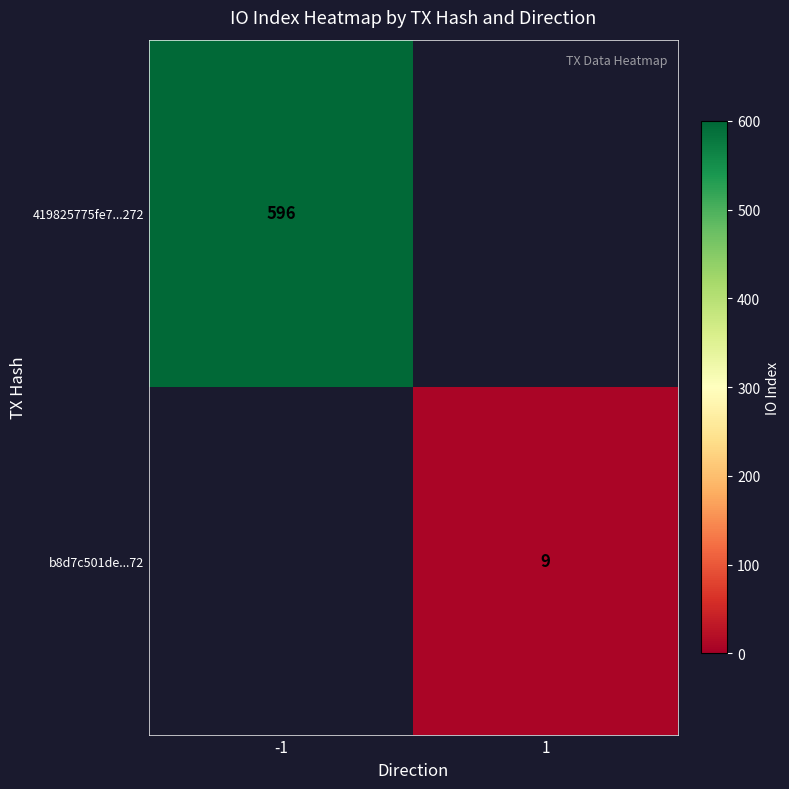

True or false: 419825775fe7...272 has a value of 596 at -1.

True